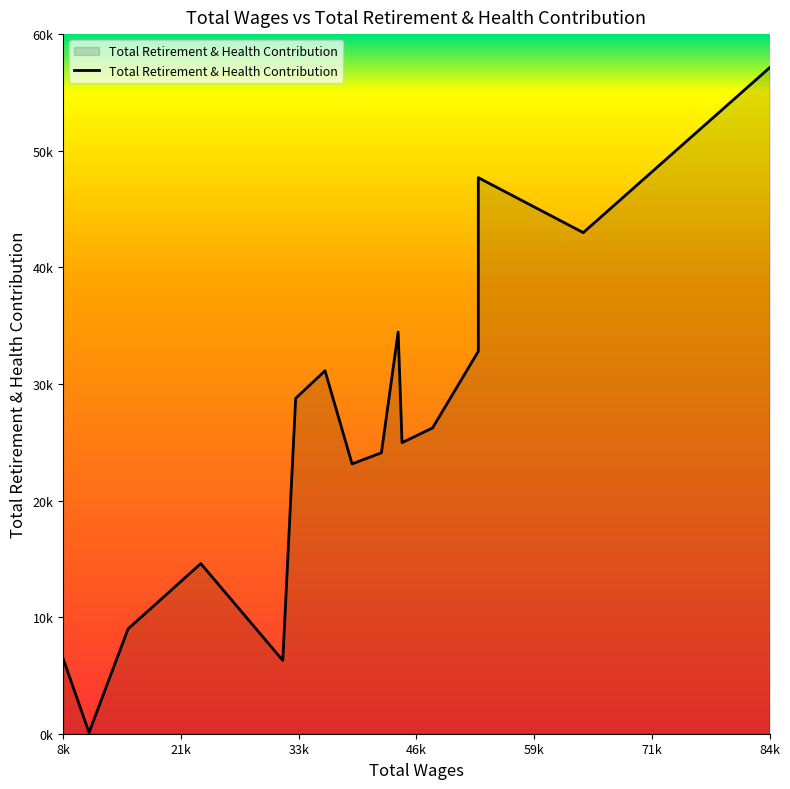

Does the chart display data point markers on the line(s)?

No